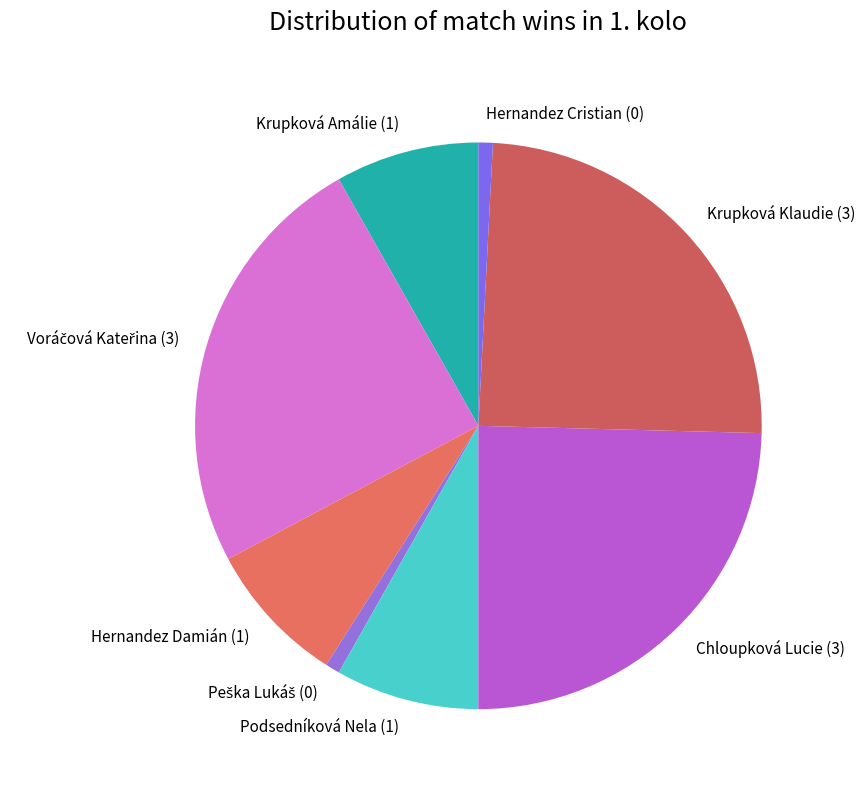

The Podsedníková Nela (1) slice represents 8% of the pie. True or false?

True